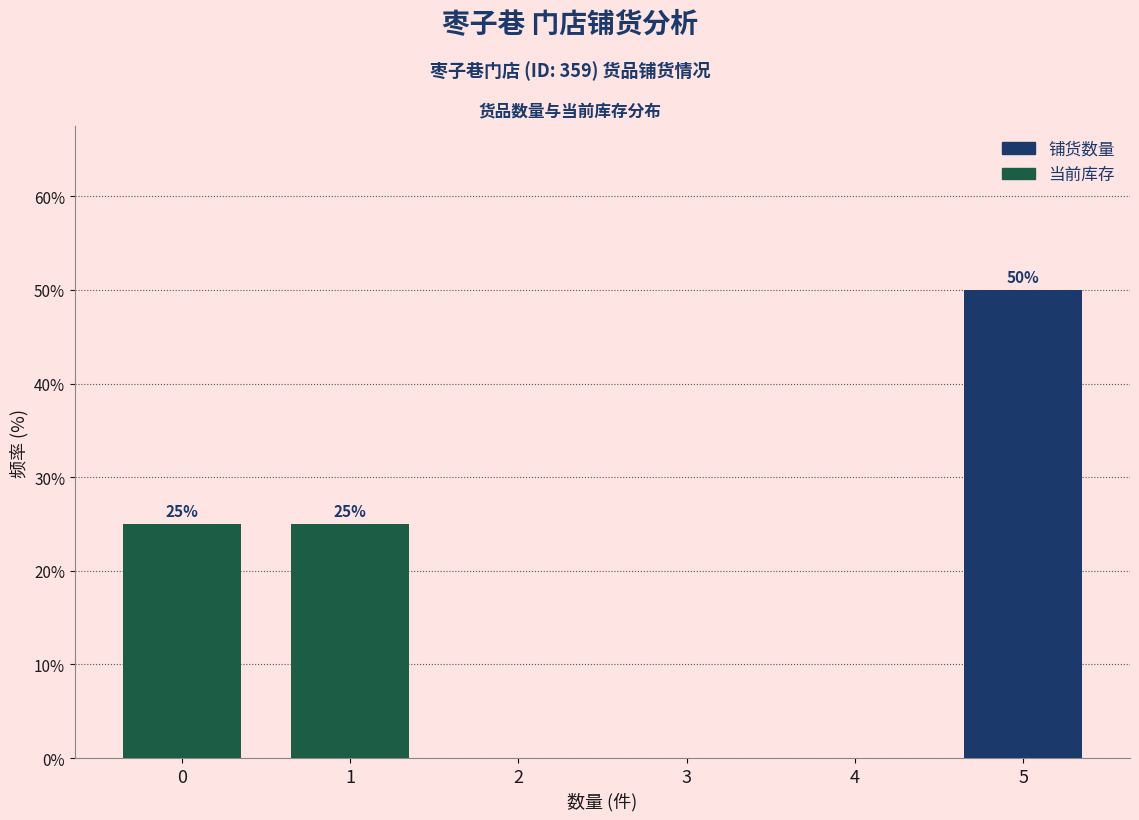

Reading right to left, extract all data points from this chart.

5=50	4=0	3=0	2=0	1=25	0=25